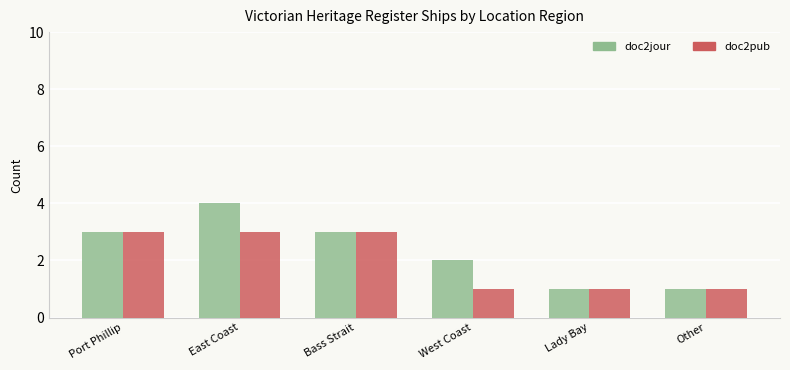

At which category is the sum across all series the highest?

East Coast